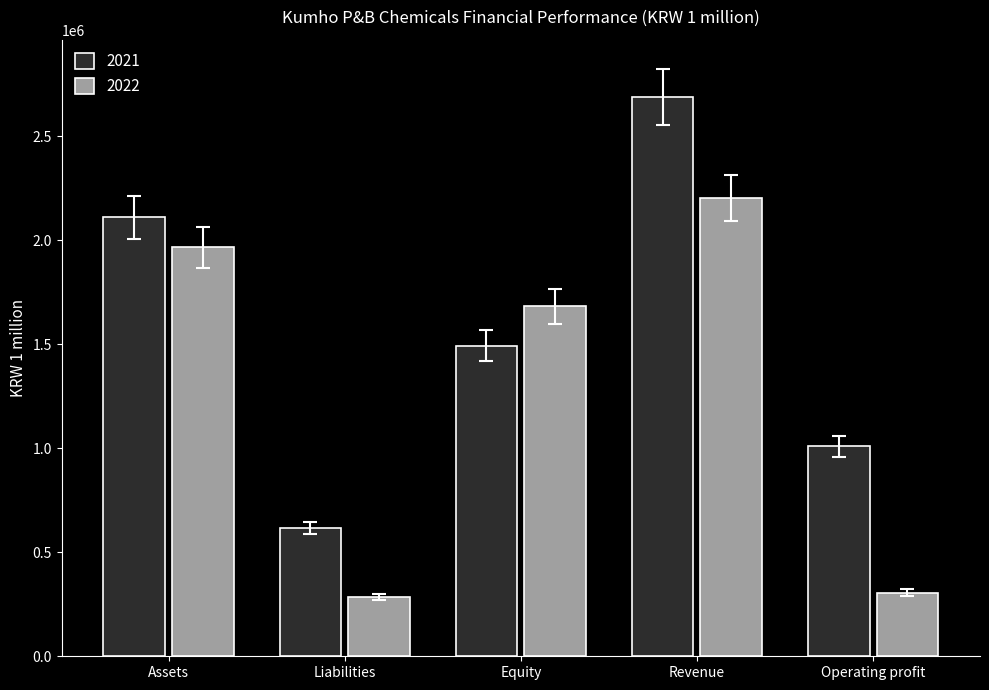

Which series has the largest range (max minus min)?

2021